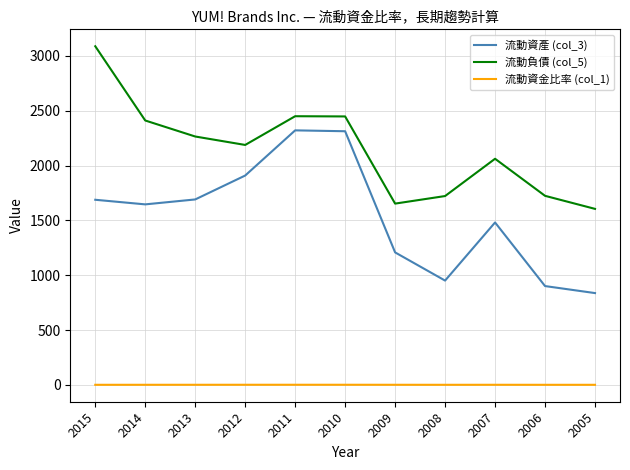

The 流動資產 (col_3) series shows 1439.7 at 2005. True or false?

False